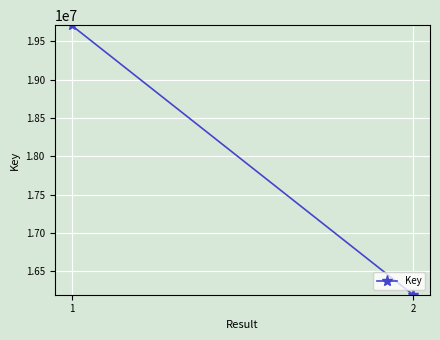

At which category does the chart reach its minimum across all series?

2